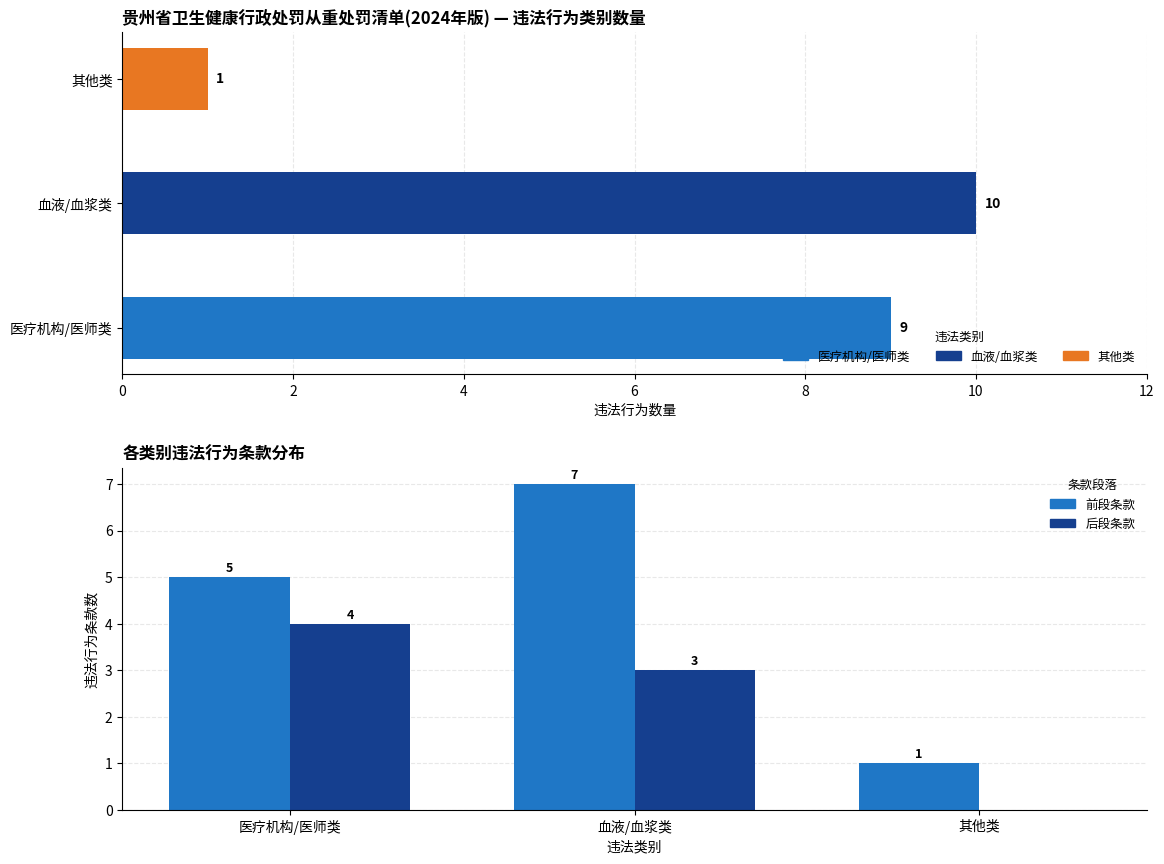

Which series has the largest total across all categories?

前段条款